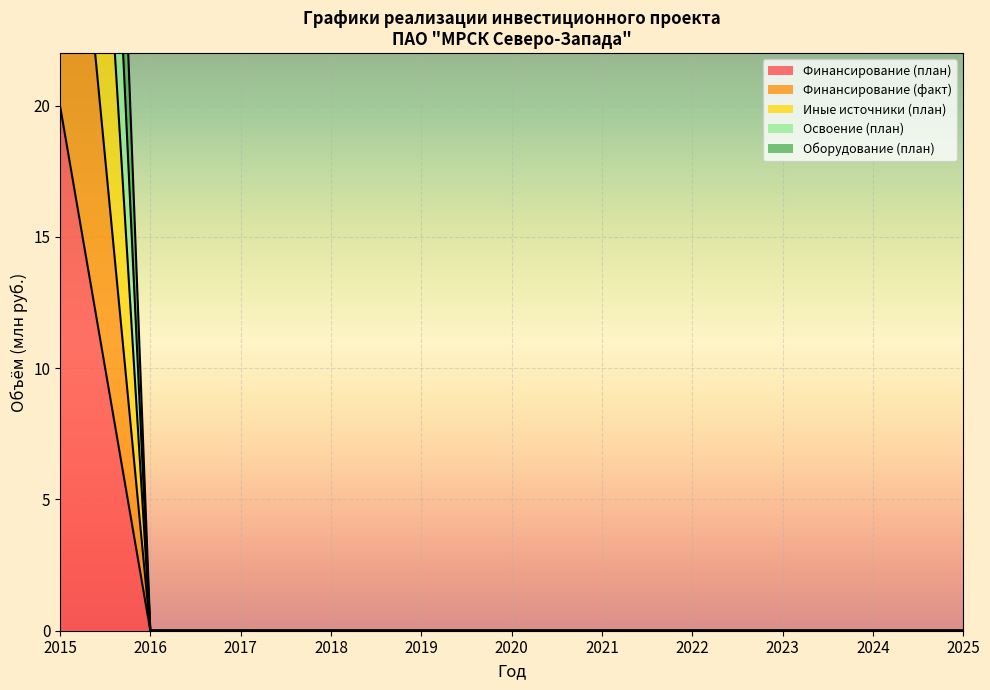

How many values in Освоение (план) are above zero?

1